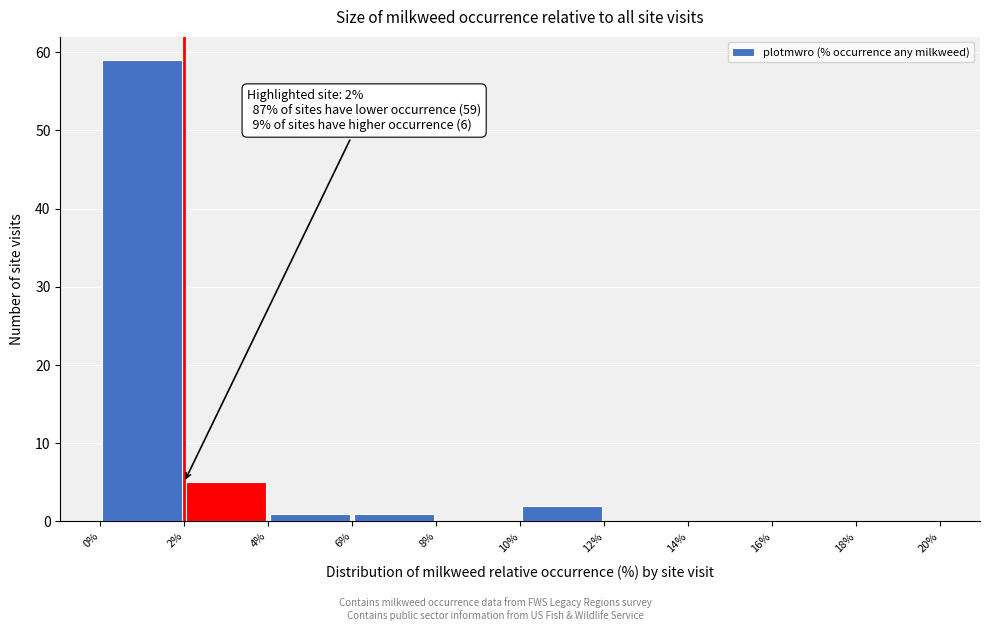

Over which range of the x-axis is the bar tallest?

0% to 2%